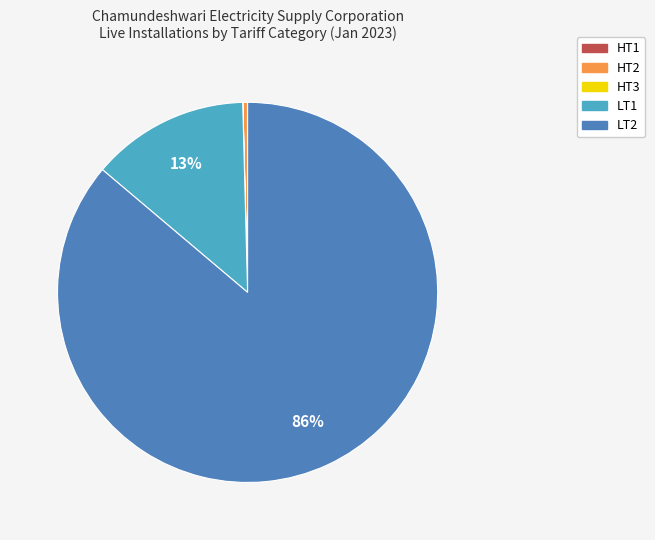

What is the largest slice in the pie chart?

LT2